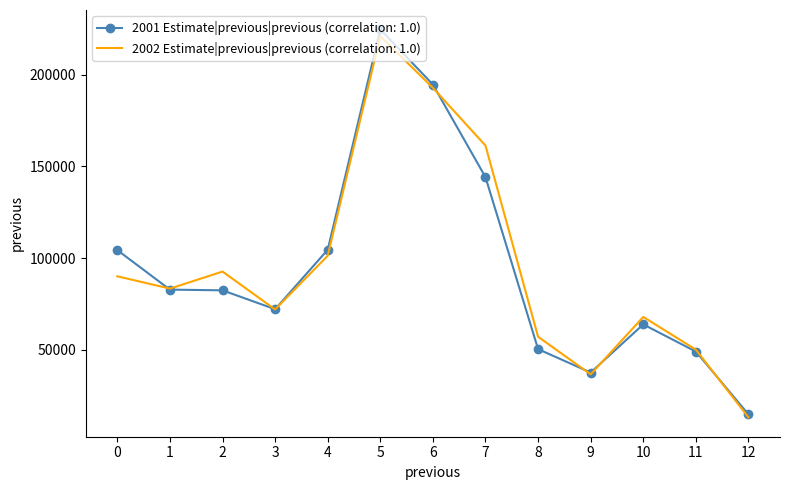

Which series has the widest spread of values?

2001 Estimate|previous|previous (correlation: 1.0)